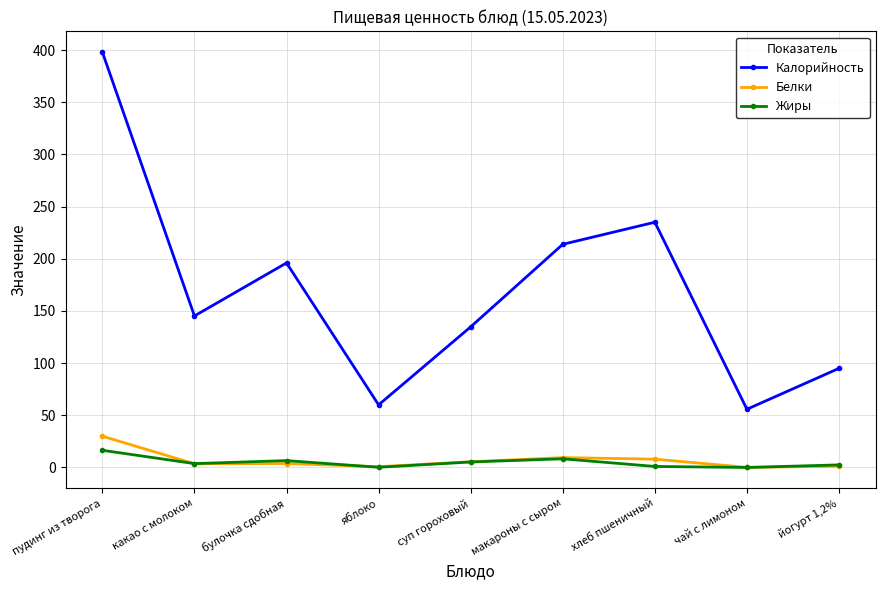

True or false: Жиры and Калорийность cross at least once.

False